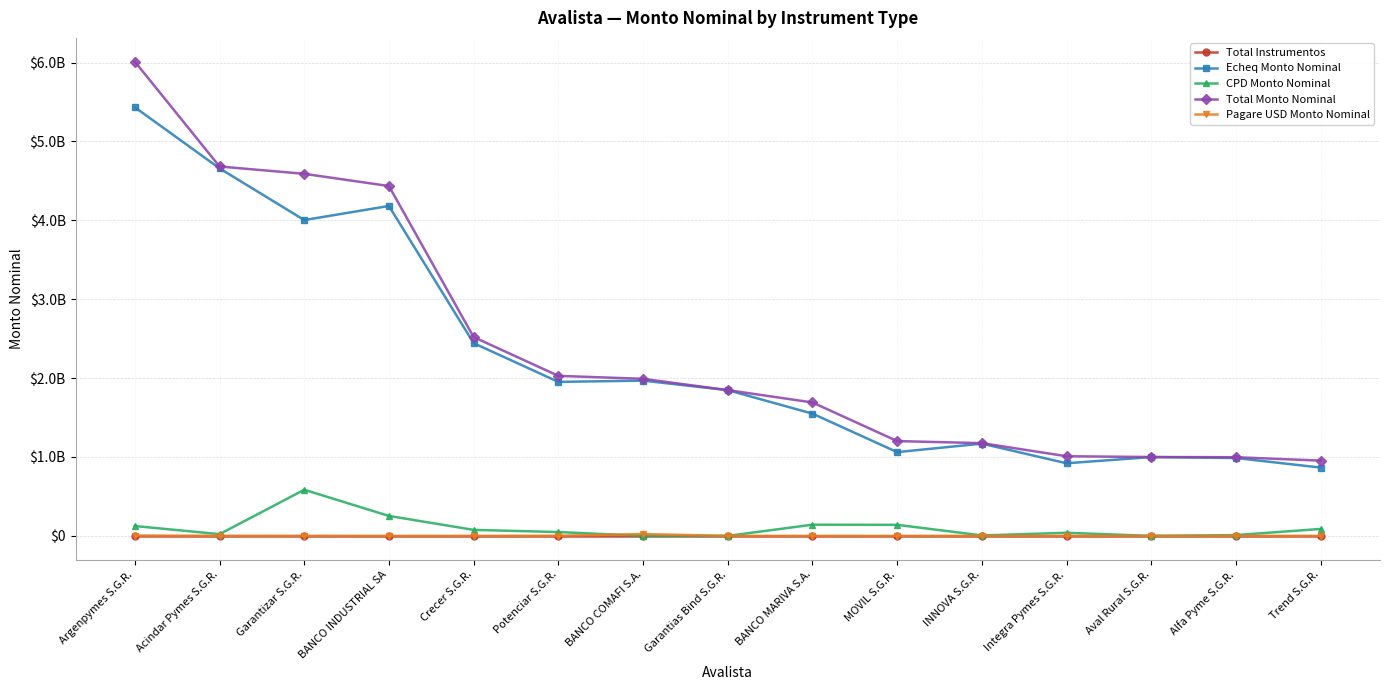

At which label does Total Monto Nominal reach its minimum?

Trend S.G.R.